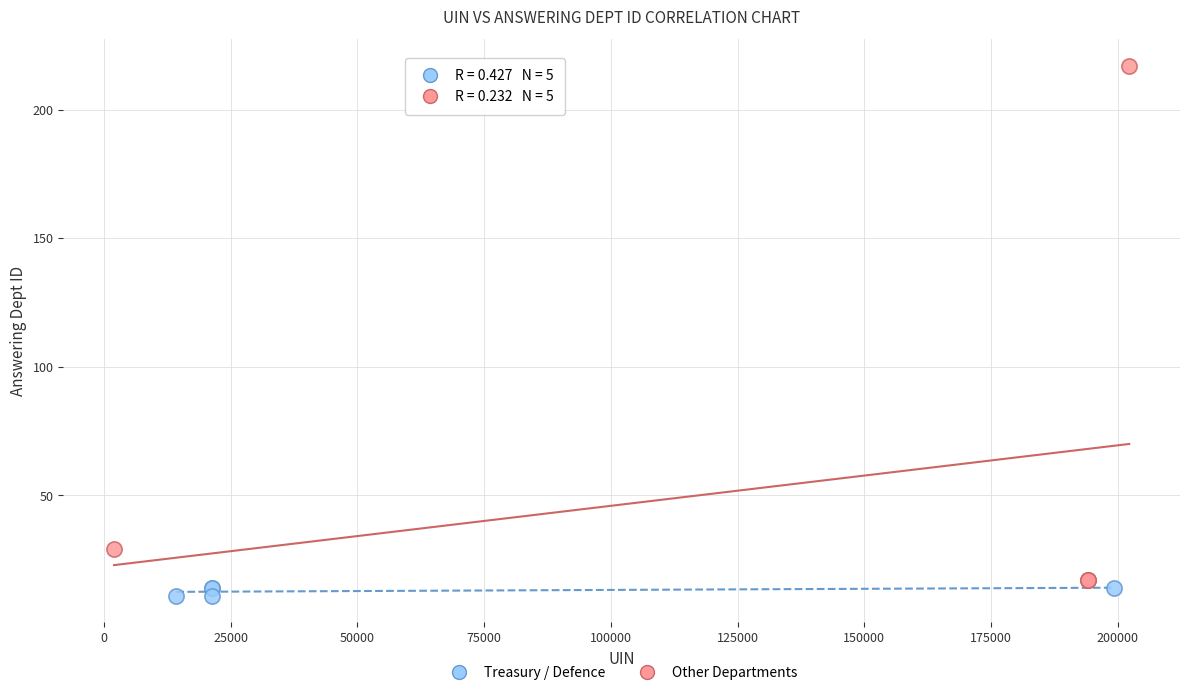

Which series contains the highest Y value?

Other Departments